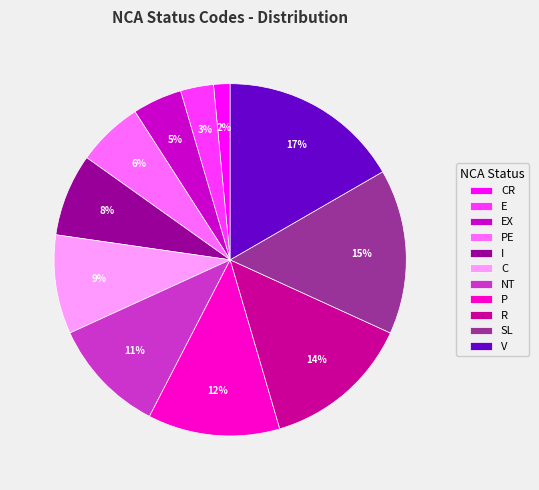

Is NT the majority of the pie?

No